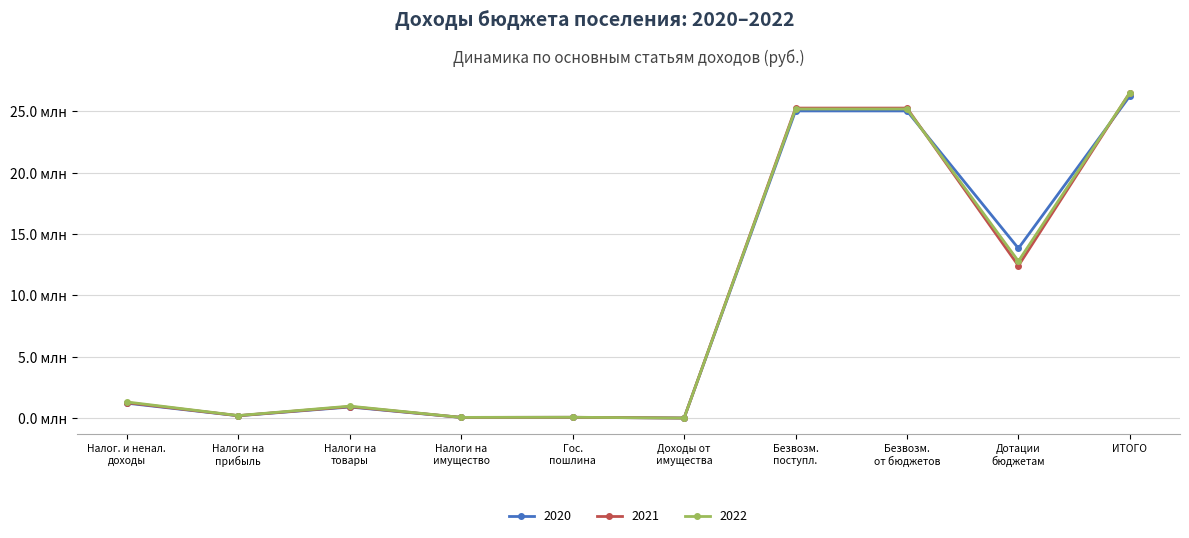

What is the sum of all 2021 values?

92033982